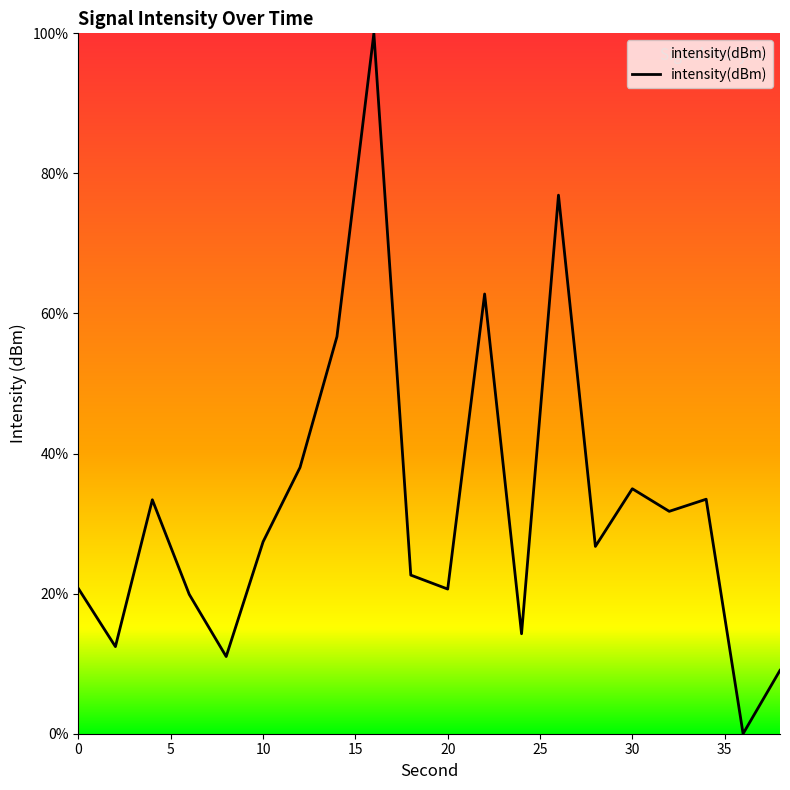

What is the greatest value displayed?

100.0